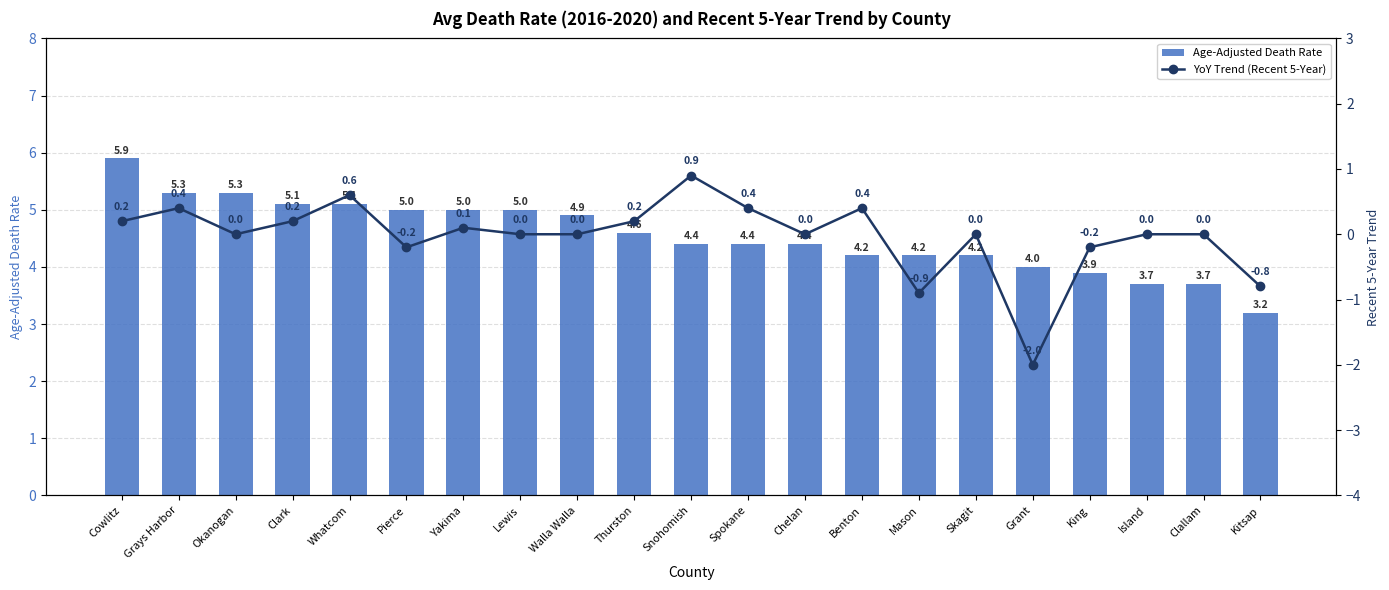

Rank the categories by YoY Trend (Recent 5-Year) value from lowest to highest.

Grant, Mason, Kitsap, Pierce, King, Okanogan, Lewis, Walla Walla, Chelan, Skagit, Island, Clallam, Yakima, Cowlitz, Clark, Thurston, Grays Harbor, Spokane, Benton, Whatcom, Snohomish